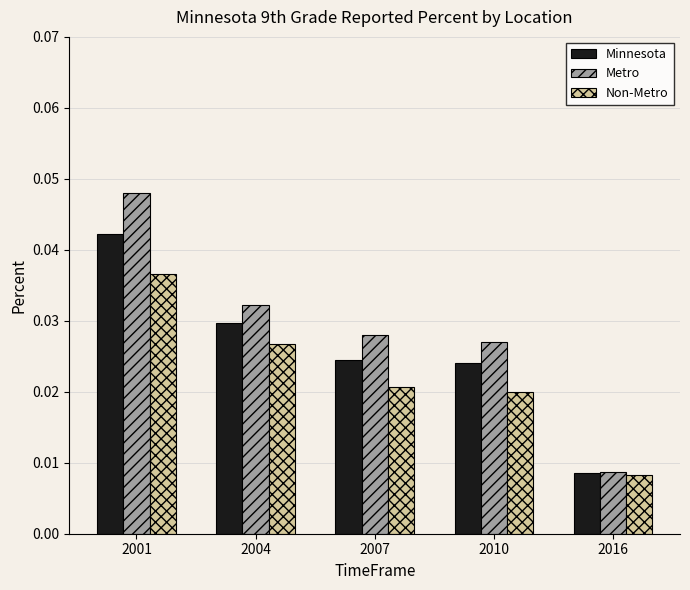

Which series has the widest spread of values?

Metro